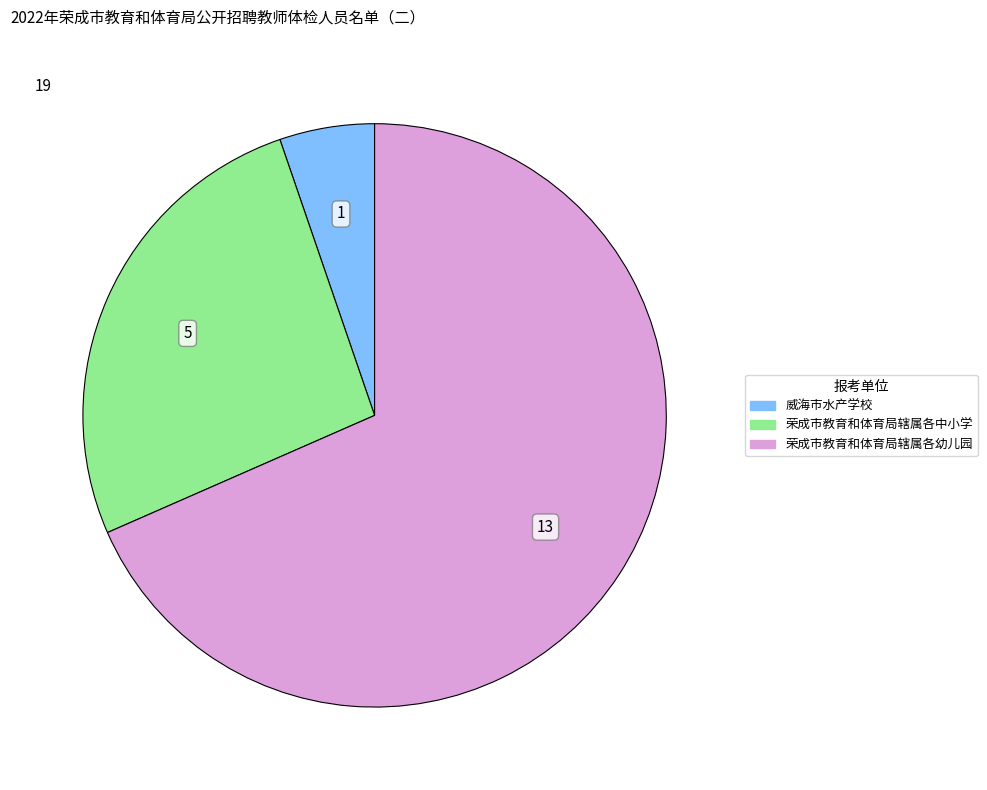

Which slice is the smallest?

威海市水产学校